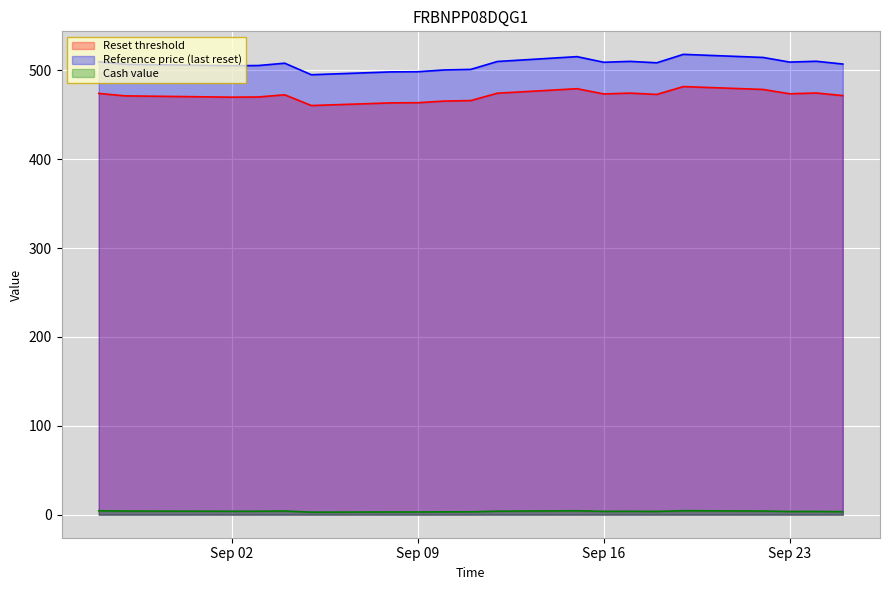

Which series has the largest total across all categories?

Reference price (last reset)